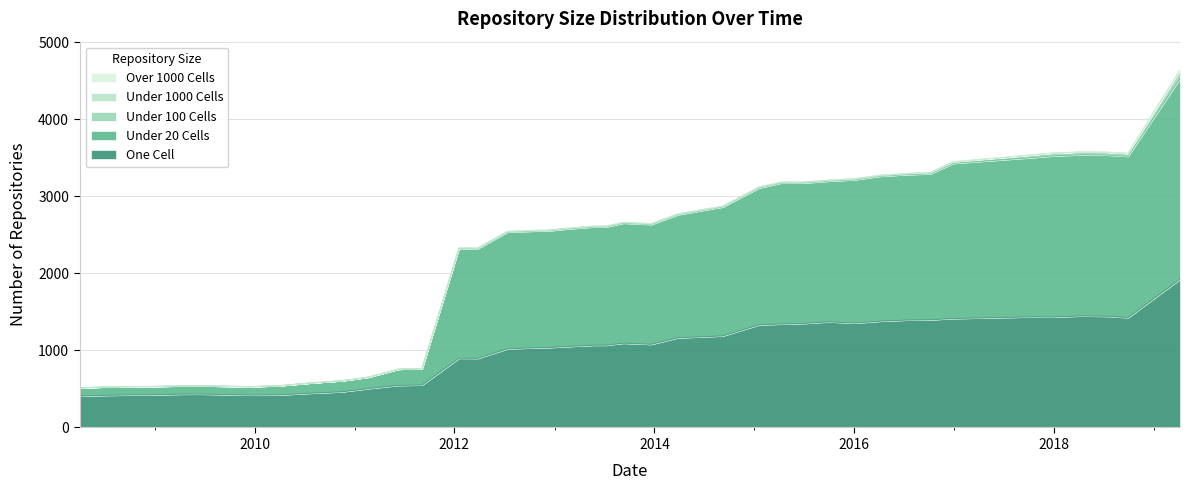

Where does the one_cell series first go above 1067?

2013-09-10